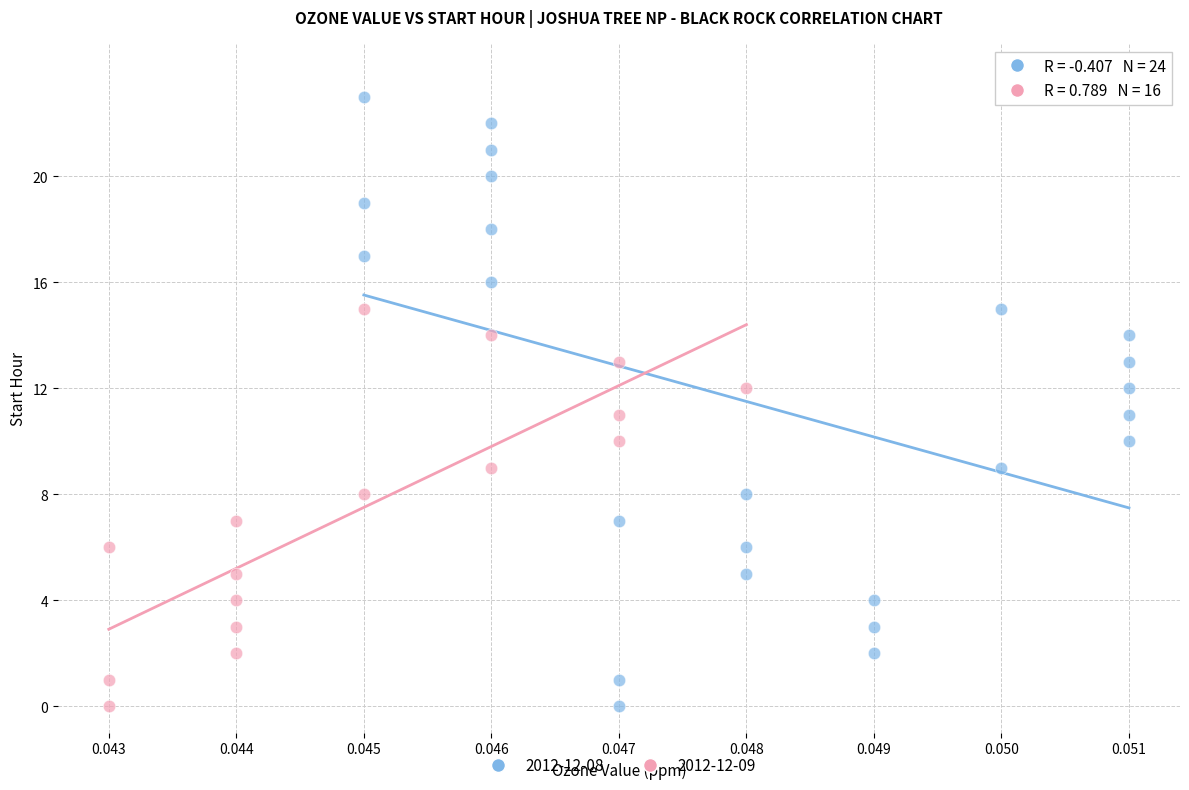

Which series has the widest spread of Y values?

2012-12-08